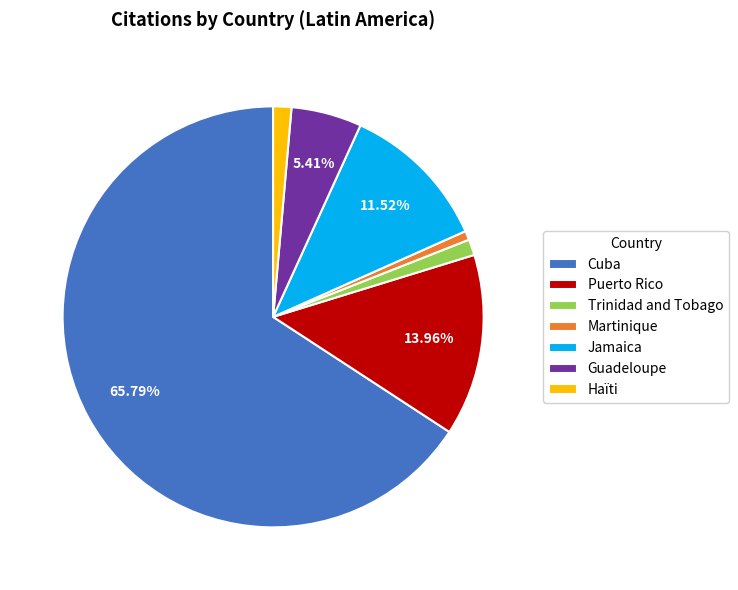

True or false: Guadeloupe accounts for 12% of the total.

False